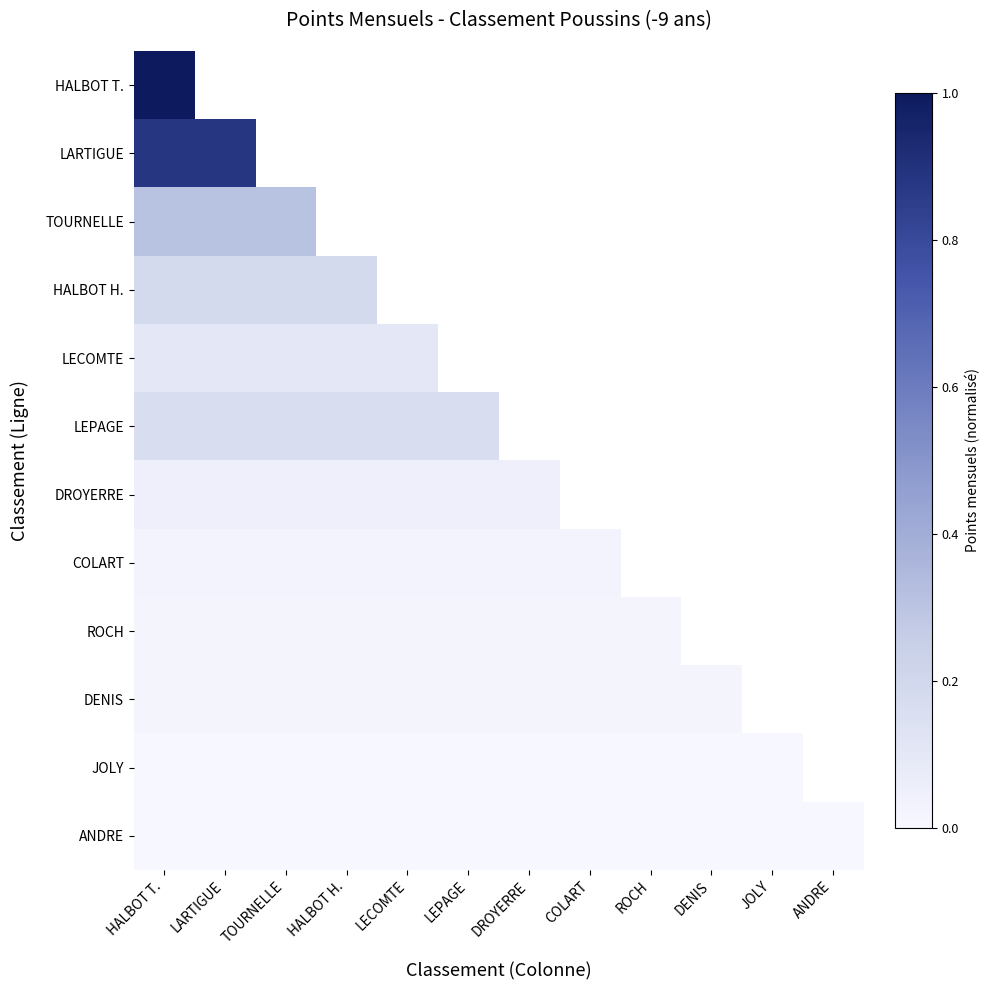

What is the maximum value shown in the chart?

1.0